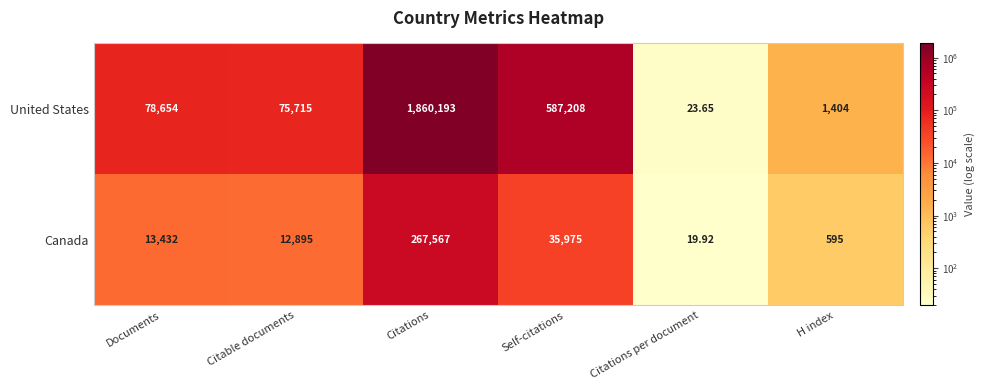

Where is Canada nearest to the value 133793?

Self-citations